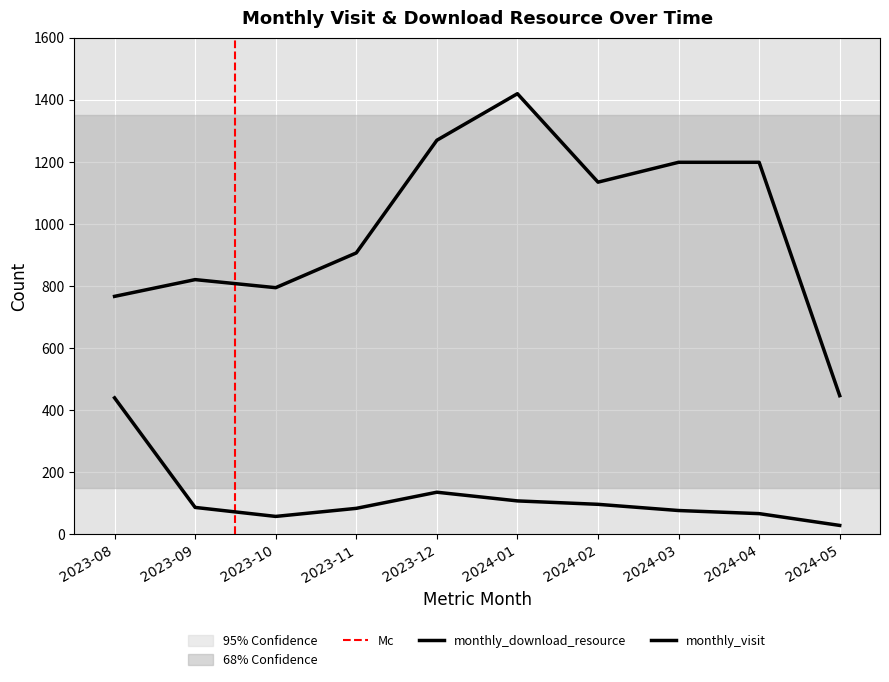

What value does the monthly_visit series have at 2024-03?

76